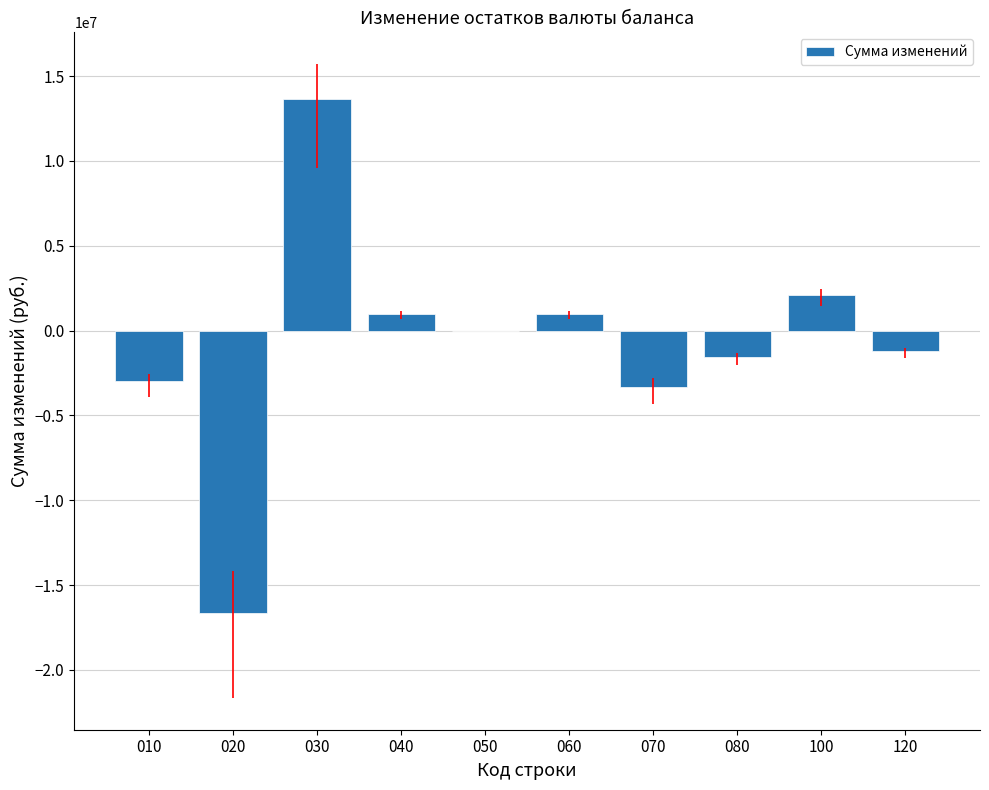

Is it true that the value at 010 is -2992366.4?

True